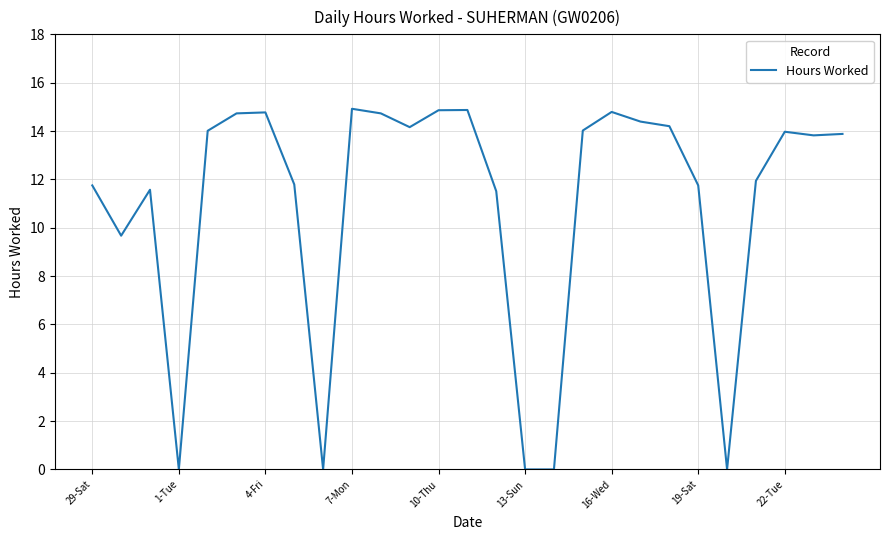

What is the maximum value shown in the chart?

14.9